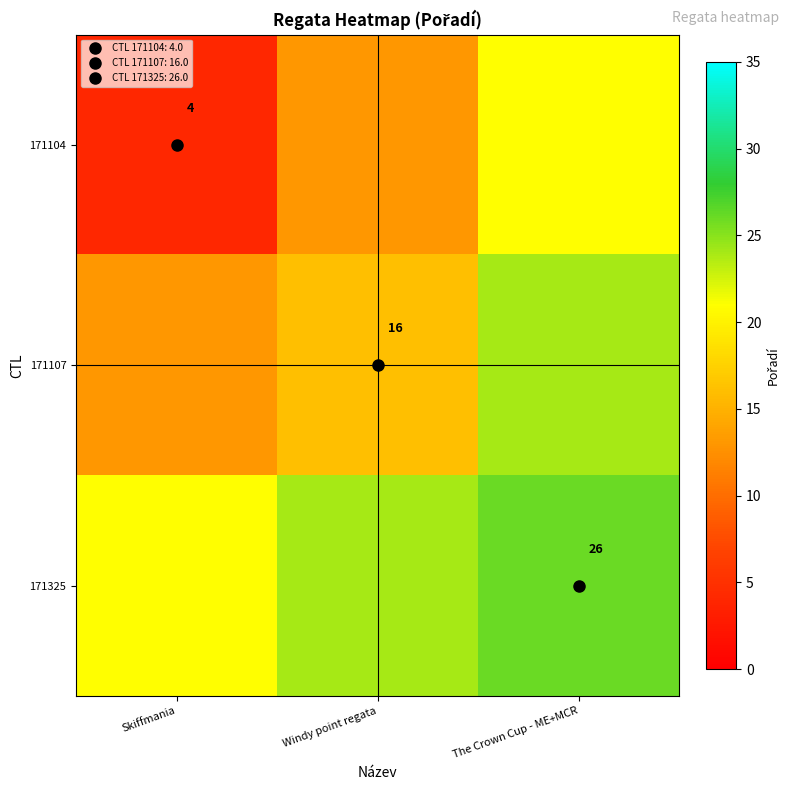

At which category is the sum across all series the highest?

The Crown Cup - ME+MCR